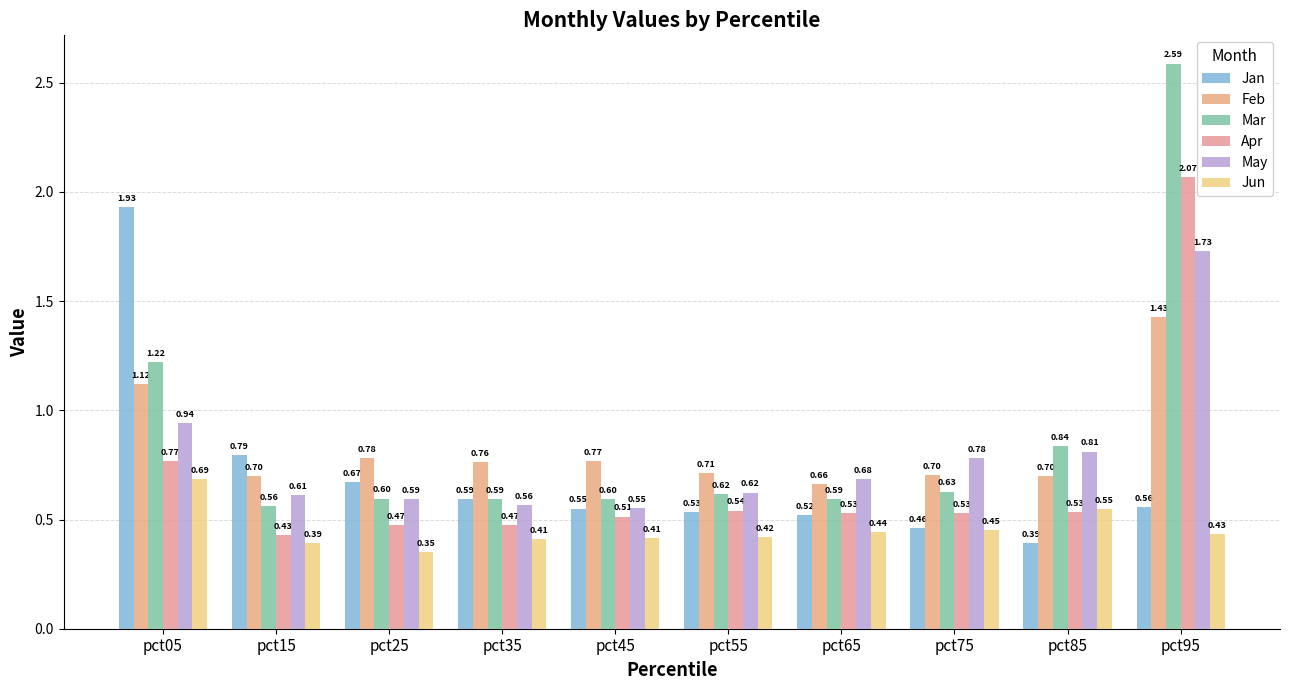

Which category has the lowest value across all series?

pct25